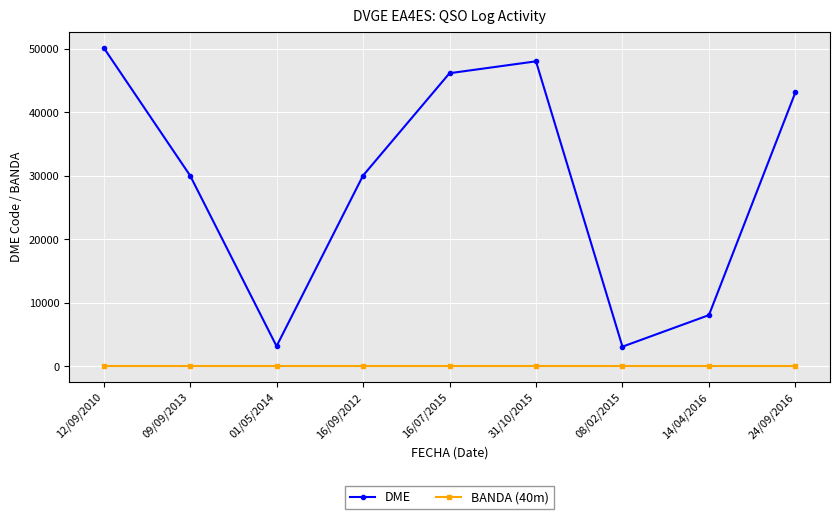

At which category does the chart reach its peak across all series?

12/09/2010